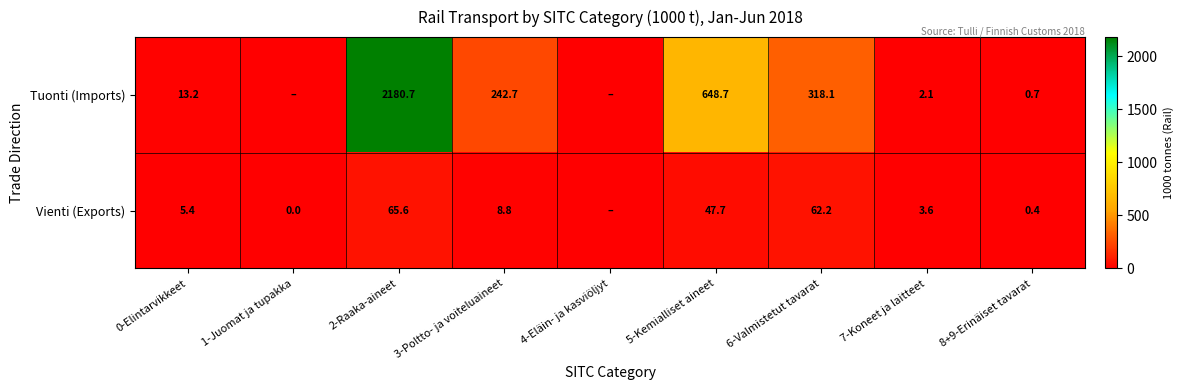

At 5-Kemialliset aineet, list the series in order from largest to smallest.

Tuonti (Imports), Vienti (Exports)